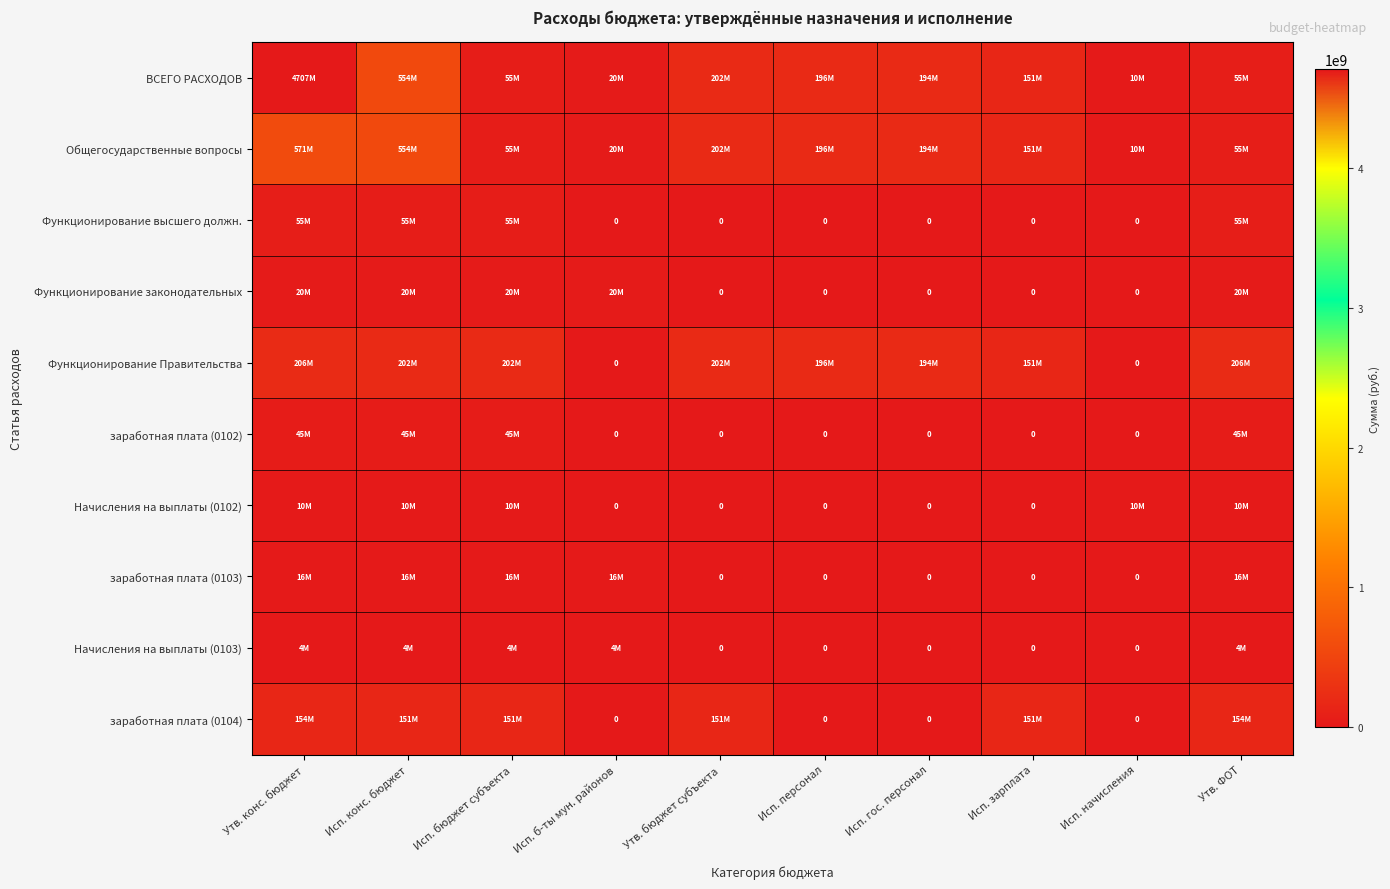

Which series has the largest total across all categories?

ВСЕГО РАСХОДОВ